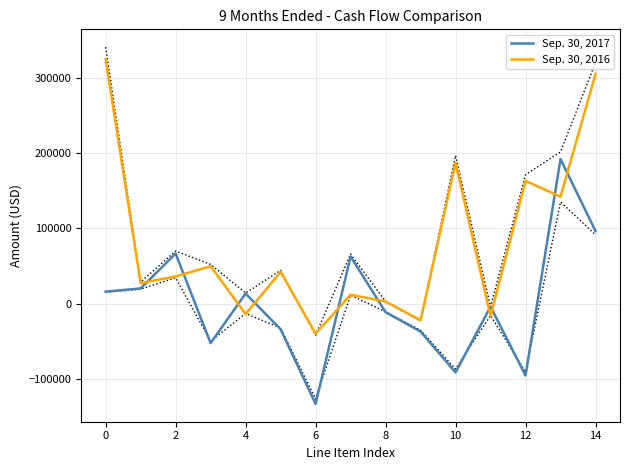

True or false: Sep. 30, 2016 and Sep. 30, 2017 cross at least once.

True